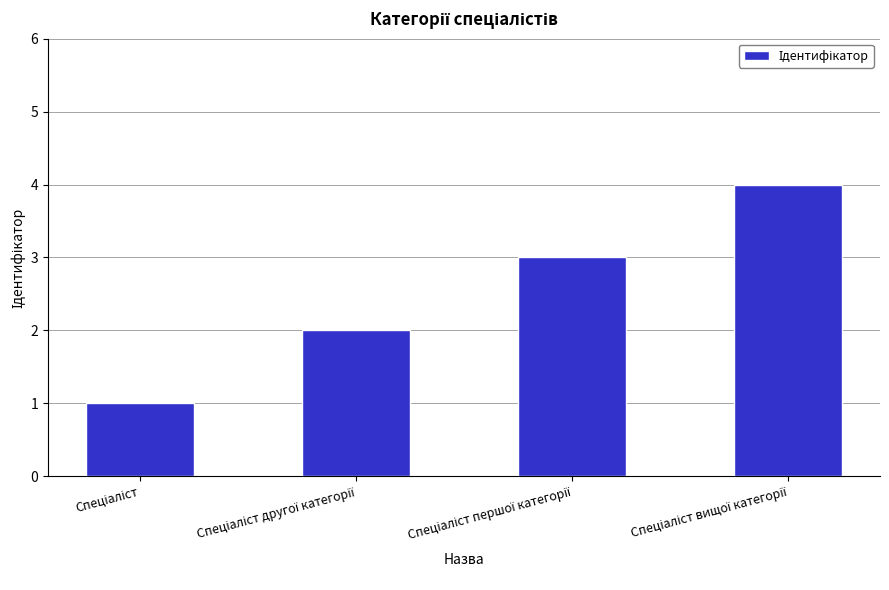

What is the greatest value displayed?

4